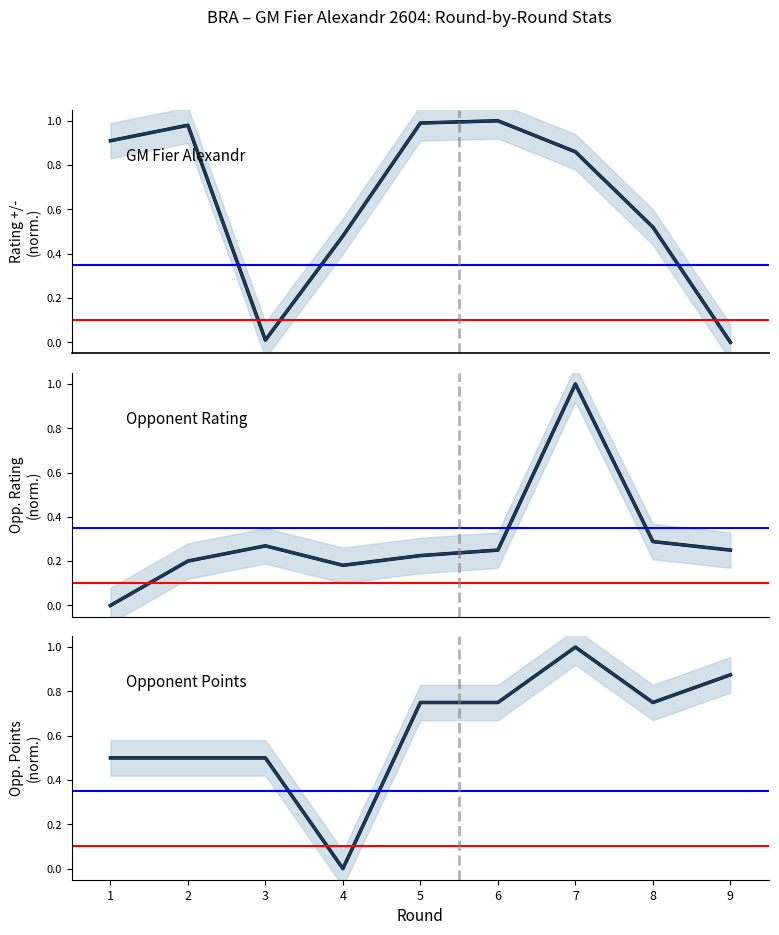

True or false: Points and rating+/- cross at least once.

True